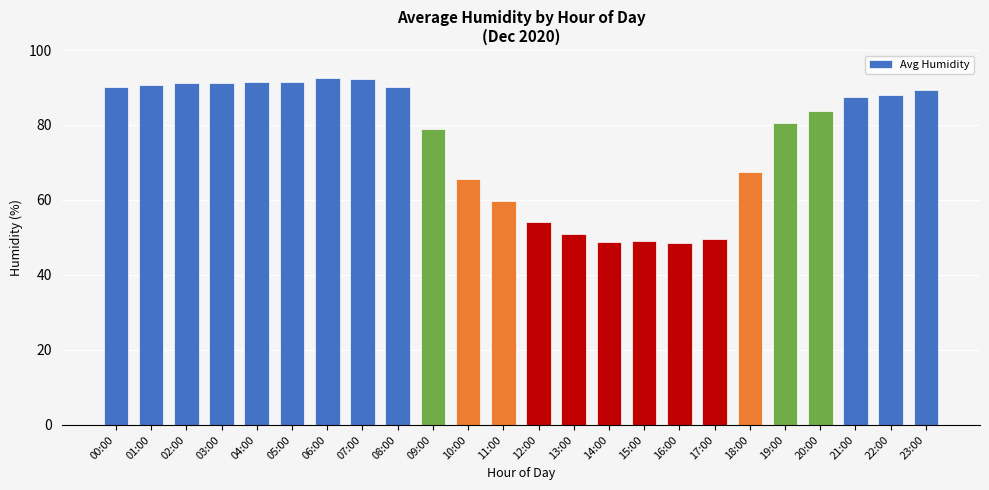

The chart shows a value of 78.8 at 09:00. True or false?

True